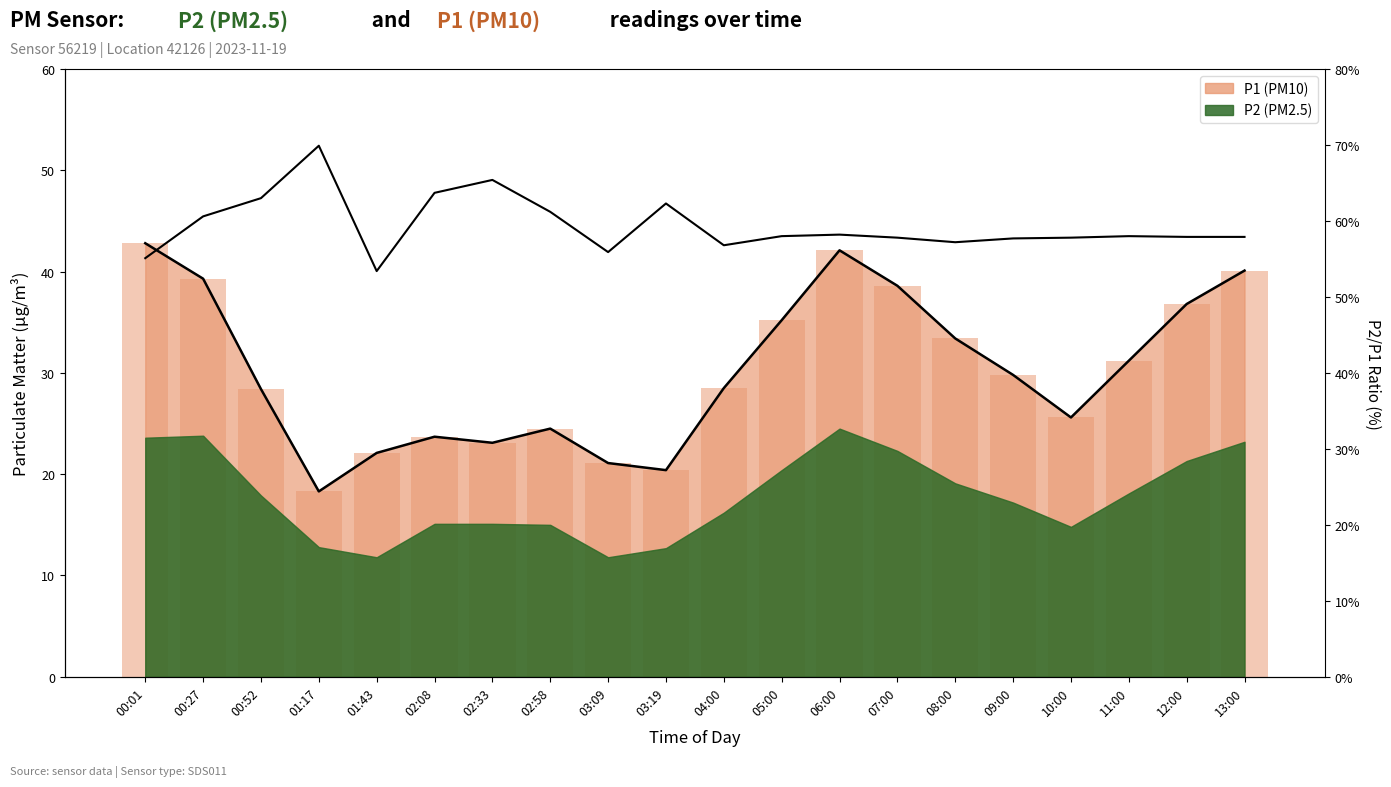

The chart shows a value of 77.4 at 05:00. True or false?

False